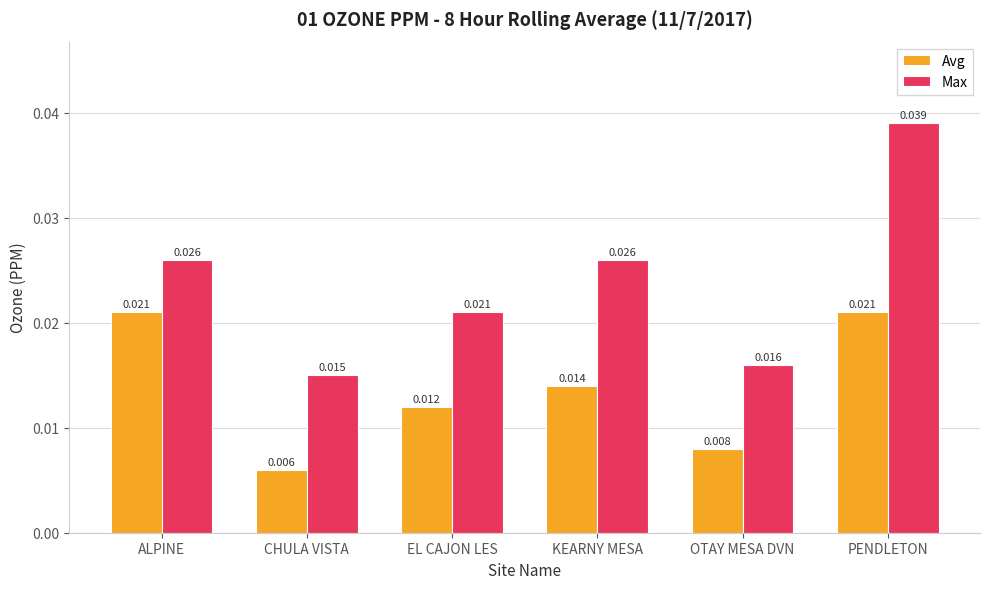

Which label corresponds to the largest value in the chart?

PENDLETON